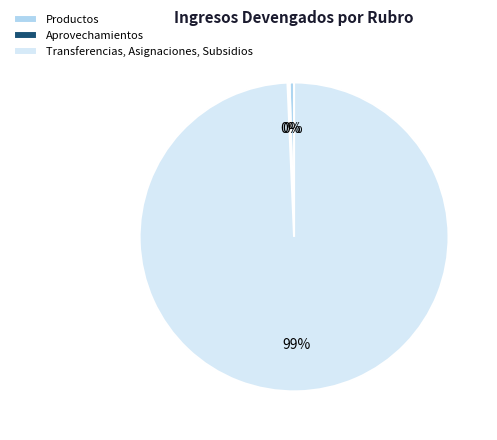

Is it true that Productos is 0% of the pie?

True